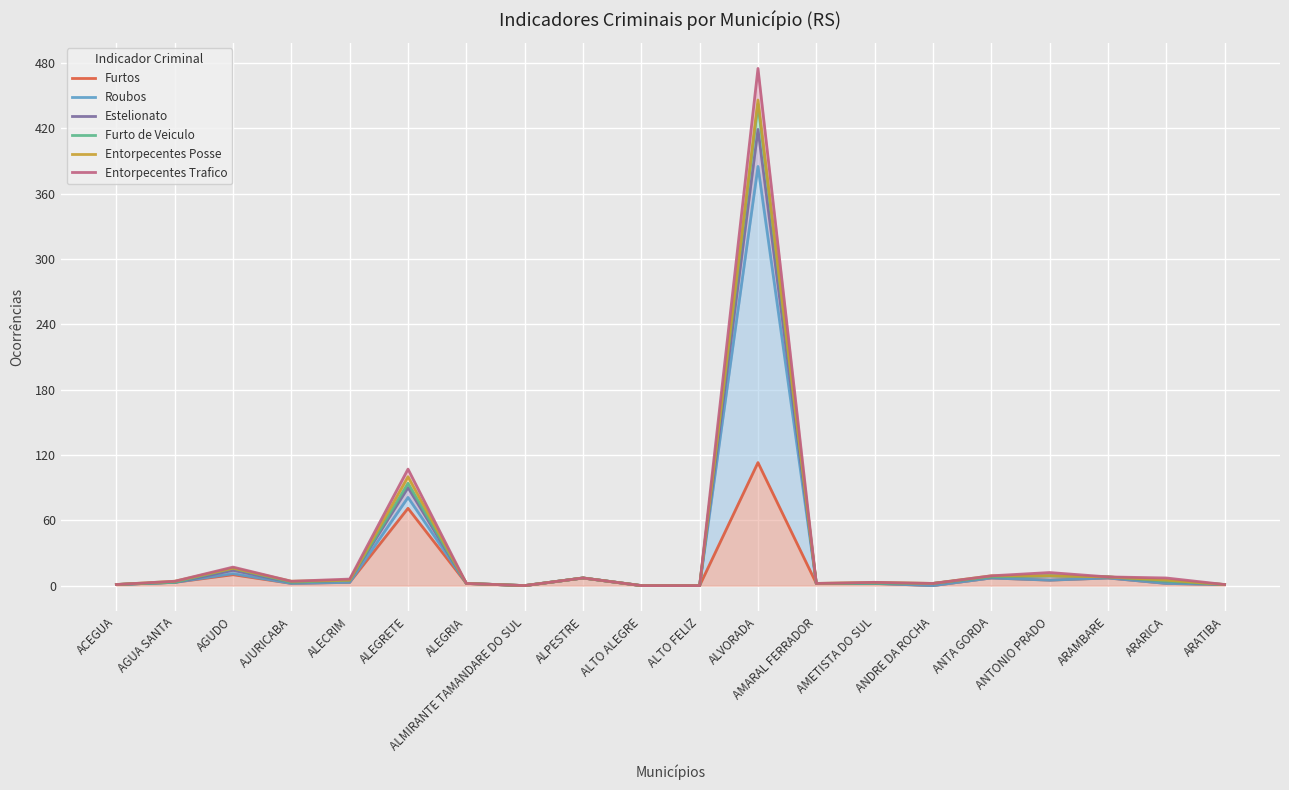

How many lines are shown in the chart?

6